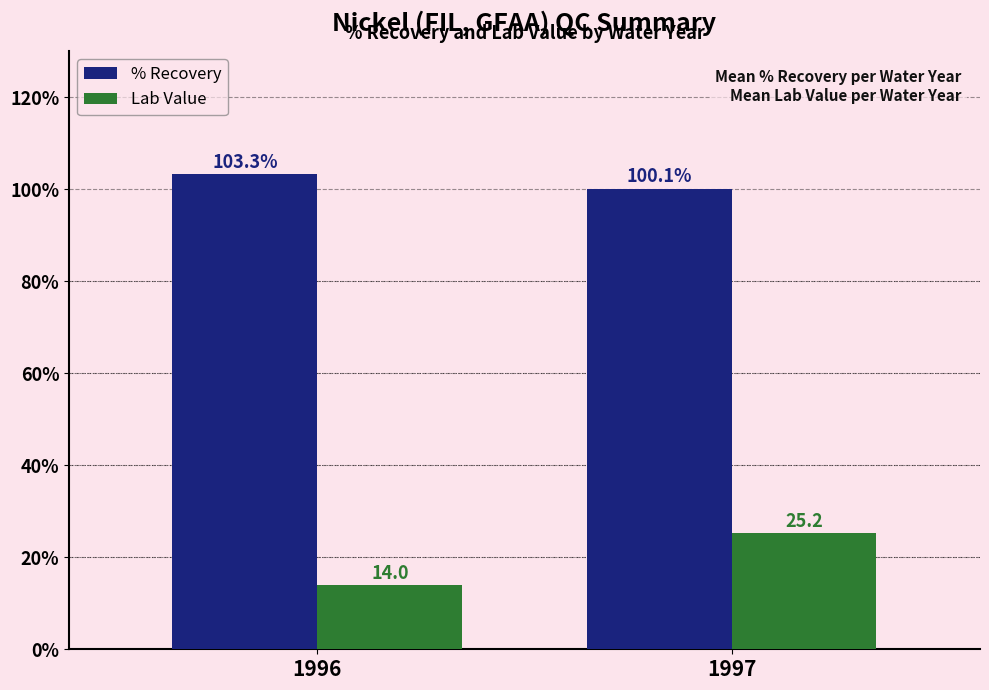

Are the bars grouped side by side (vs. stacked)?

Yes